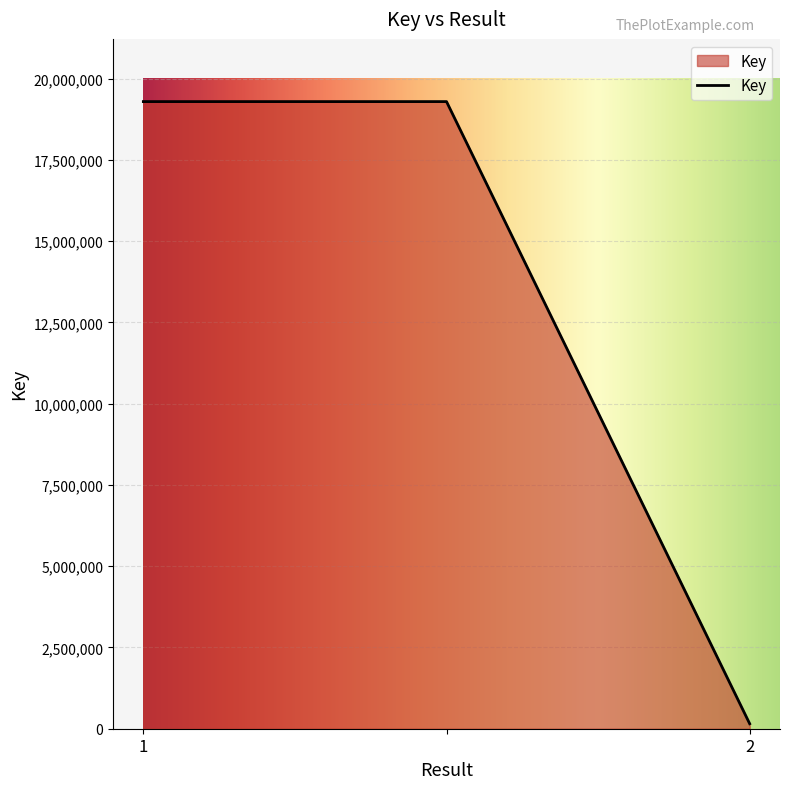

What is the maximum value shown in the chart?

19289447